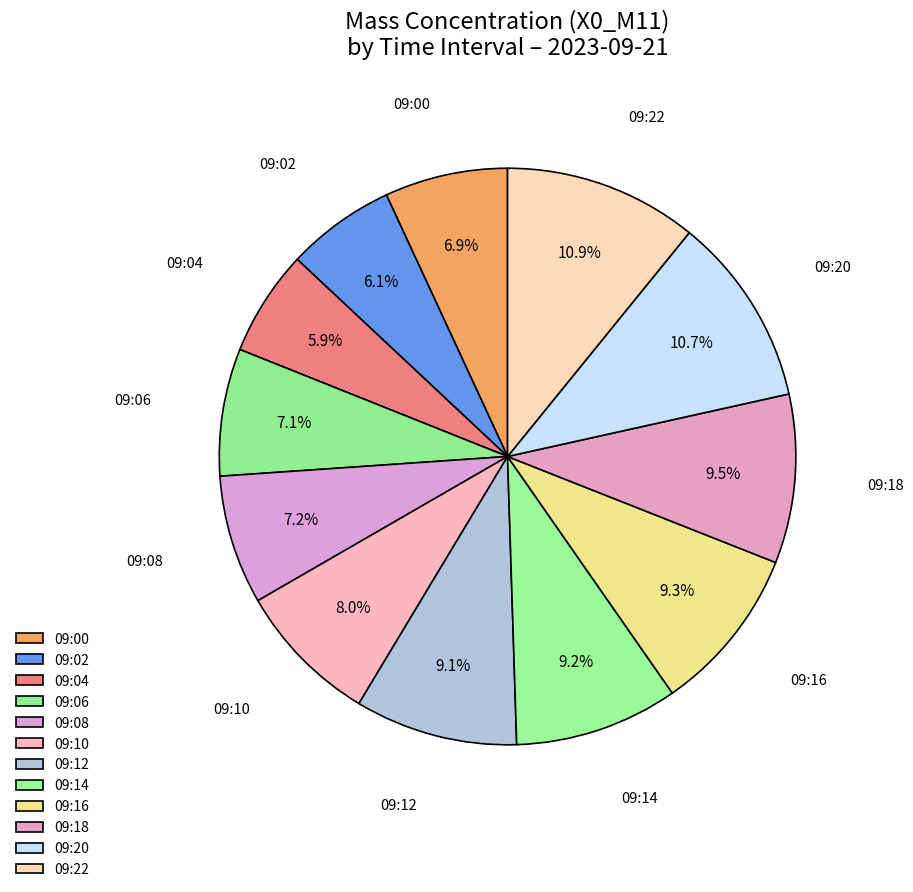

Count the number of slices in the pie.

12